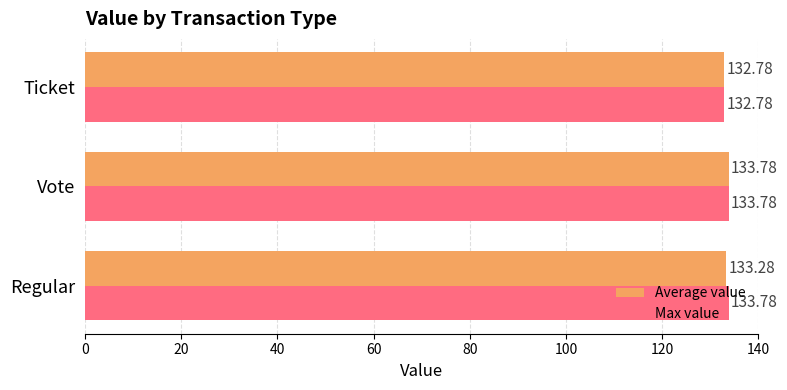

How many Average value values are between 132 and 133?

1